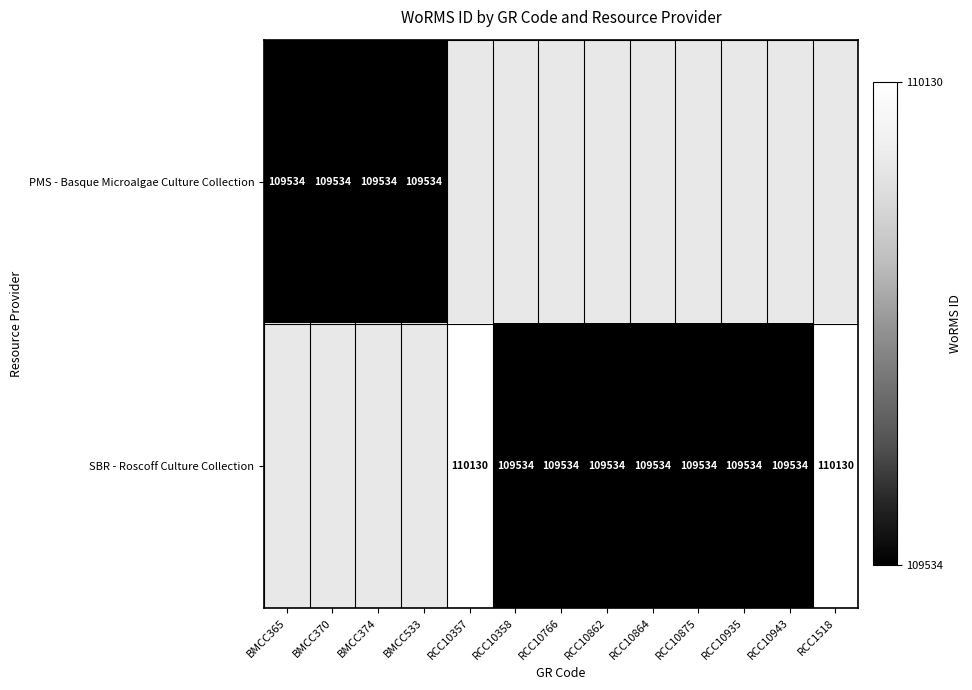

The value of PMS - Basque Microalgae Culture Collection at BMCC365 is 45940. True or false?

False